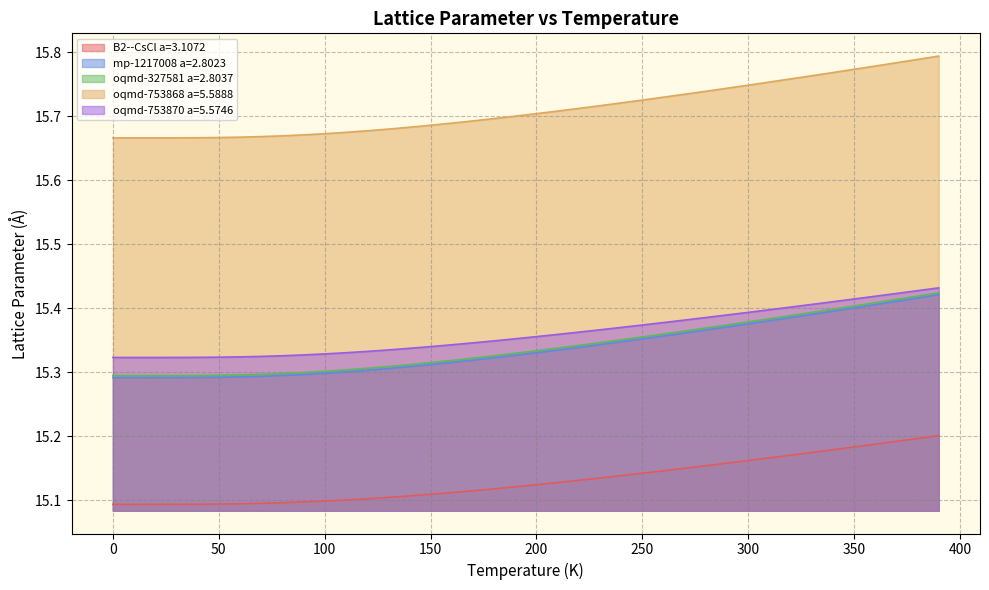

What is the difference between the highest and lowest values at 350?

0.6